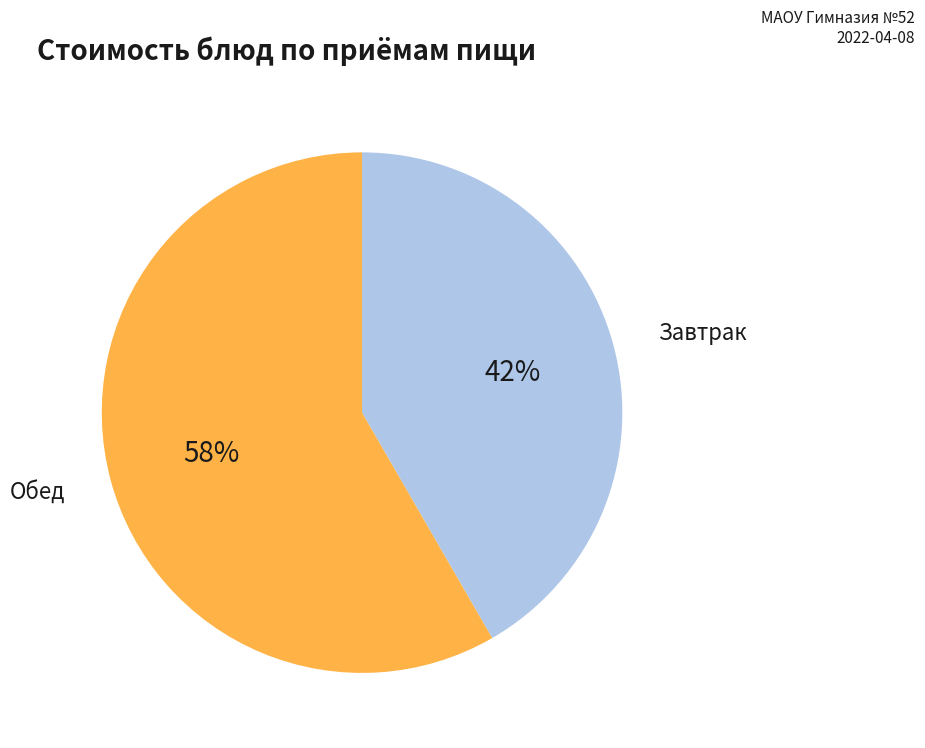

The Завтрак slice represents 42% of the pie. True or false?

True